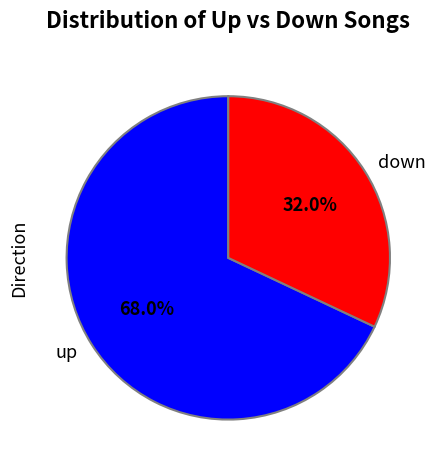

Is up the majority of the pie?

Yes